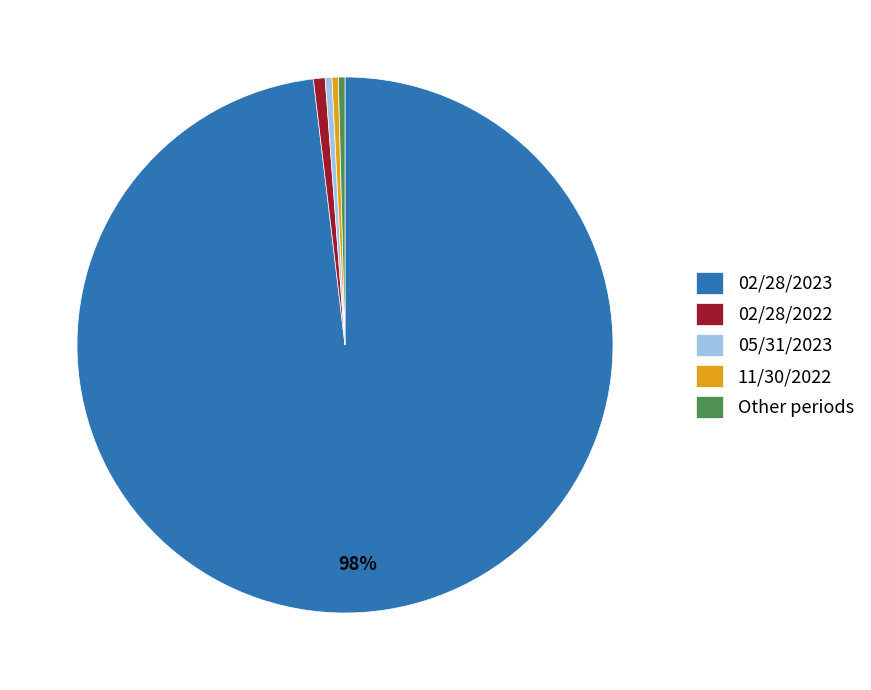

True or false: 02/28/2022 accounts for 1% of the total.

True